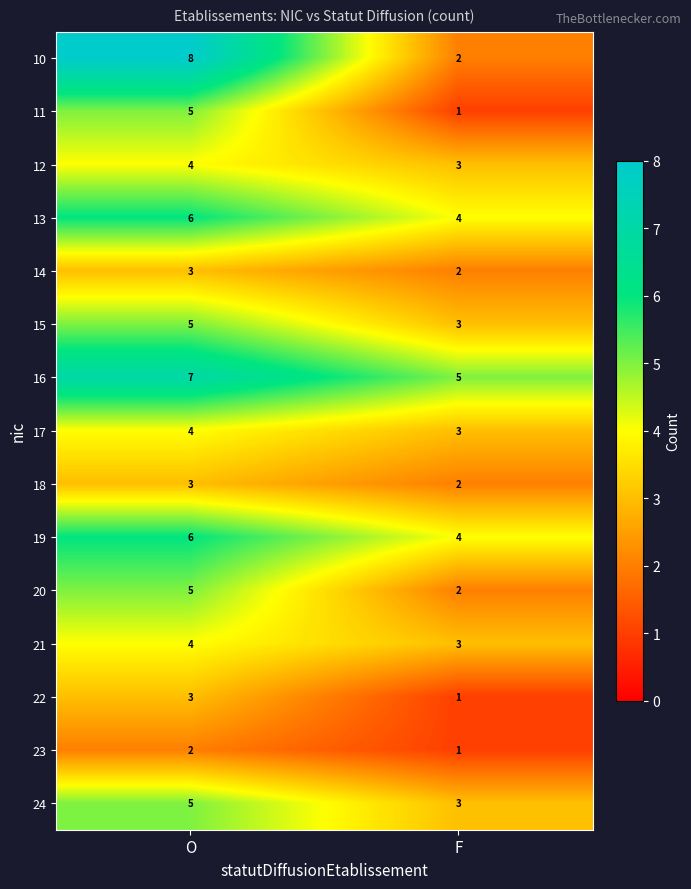

What is the sum of all 11 values?

6